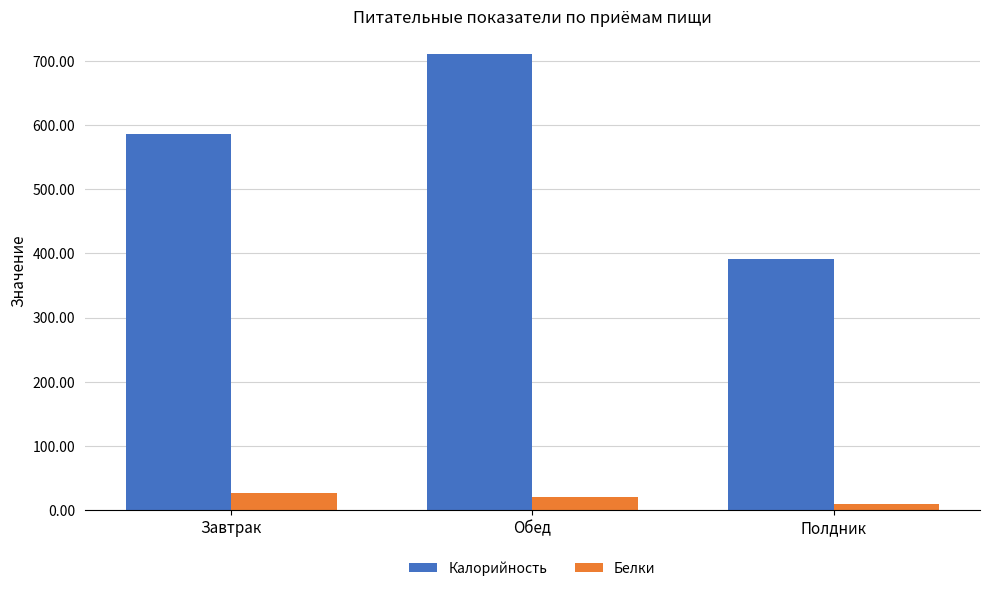

Which series has the largest range (max minus min)?

Калорийность